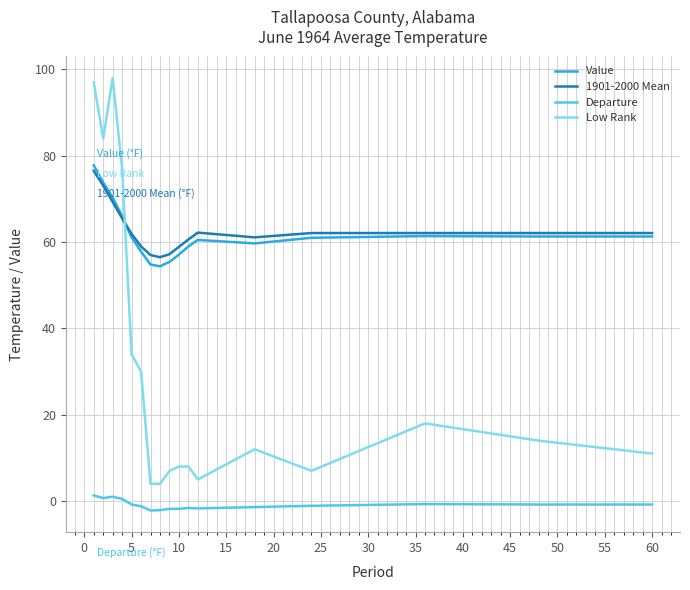

Which series has the largest range (max minus min)?

Low Rank